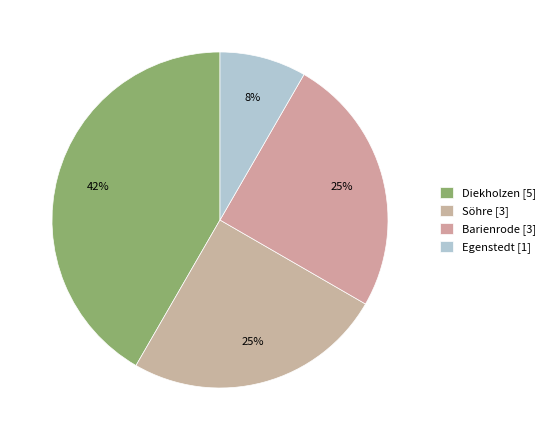

The Barienrode slice represents 14% of the pie. True or false?

False